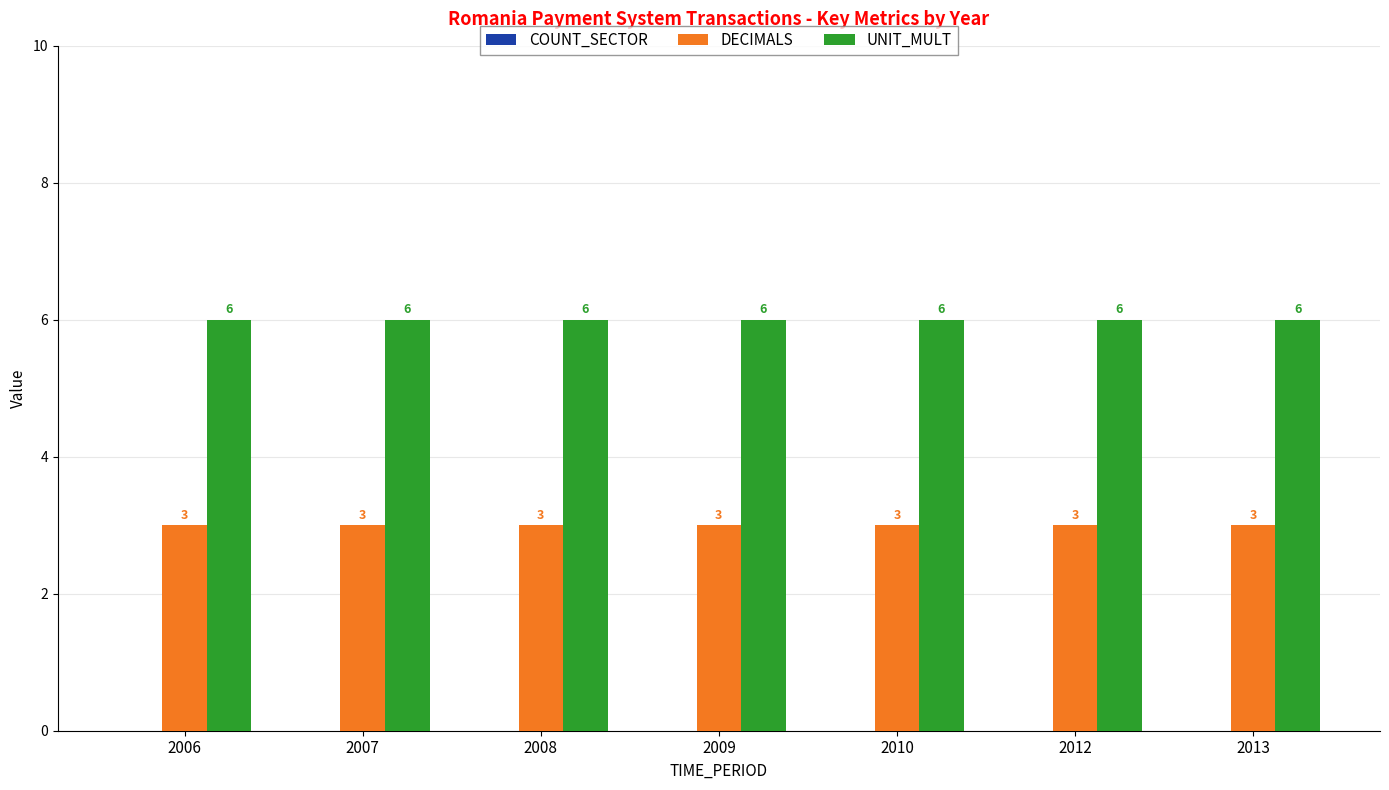

List the series in order of their overall mean, highest first.

UNIT_MULT, DECIMALS